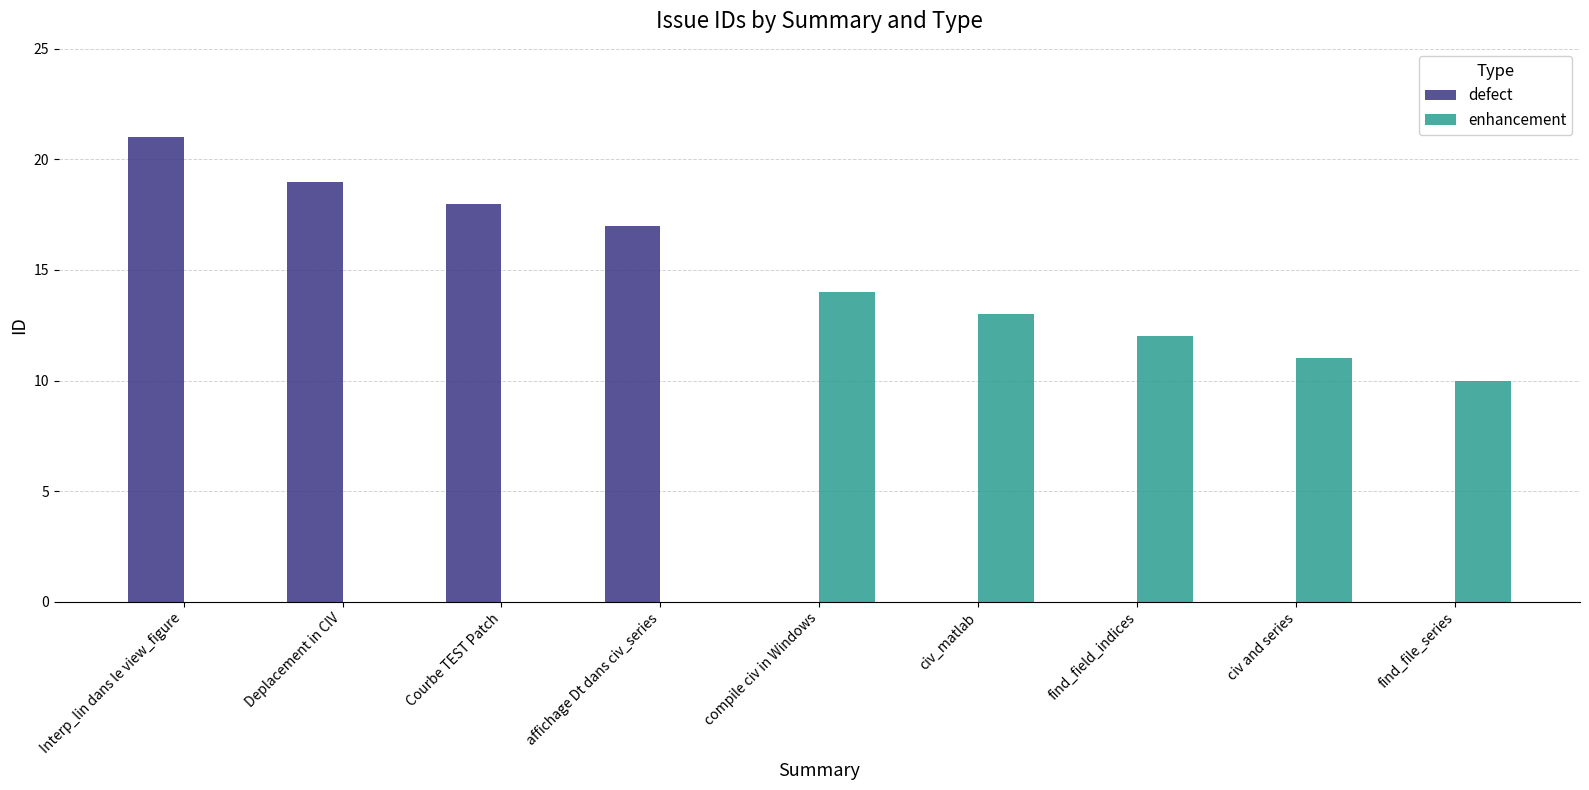

Reading left to right, what are all the values shown in this chart?

defect: 21	19	18	17	0	0	0	0	0
enhancement: 0	0	0	0	14	13	12	11	10